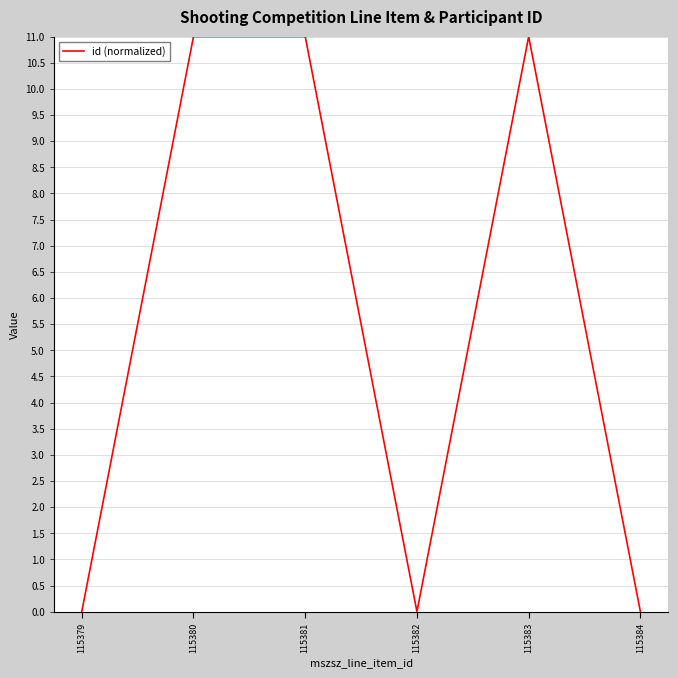

What is the difference between the maximum and second lowest values?

11